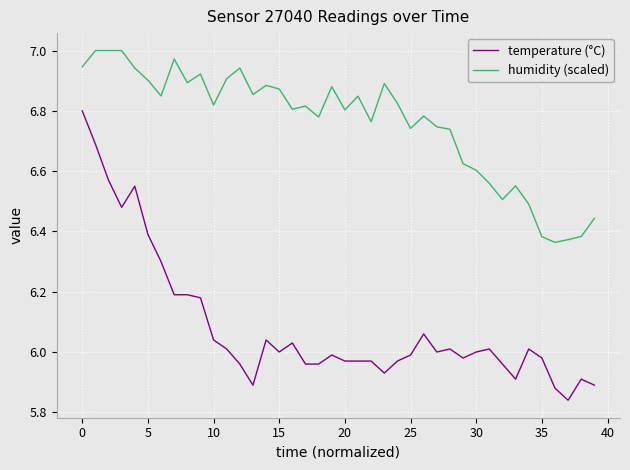

True or false: humidity (scaled) and temperature (°C) intersect in this chart.

False